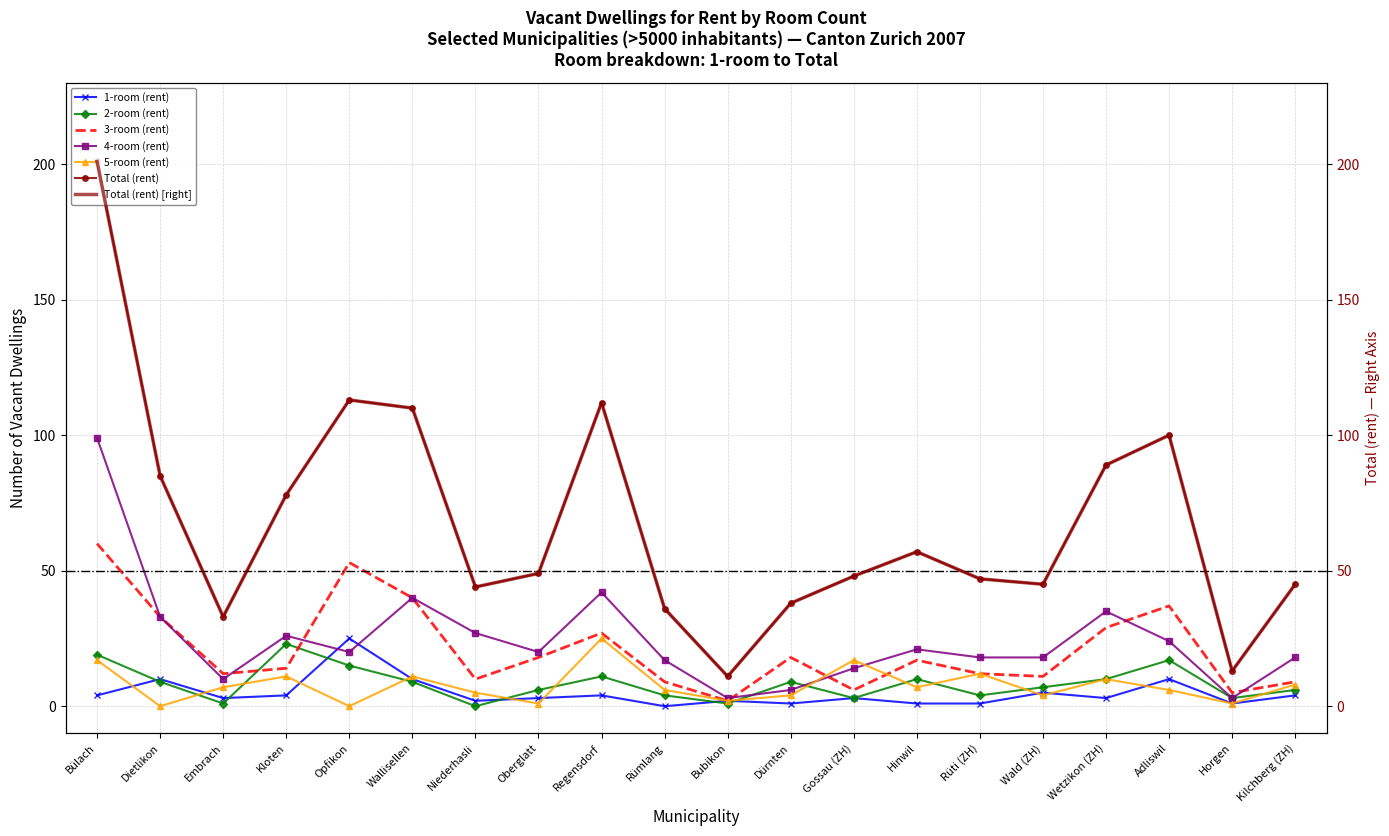

In 1-room (rent), how many points are higher than both neighbors (excluding endpoints)?

7